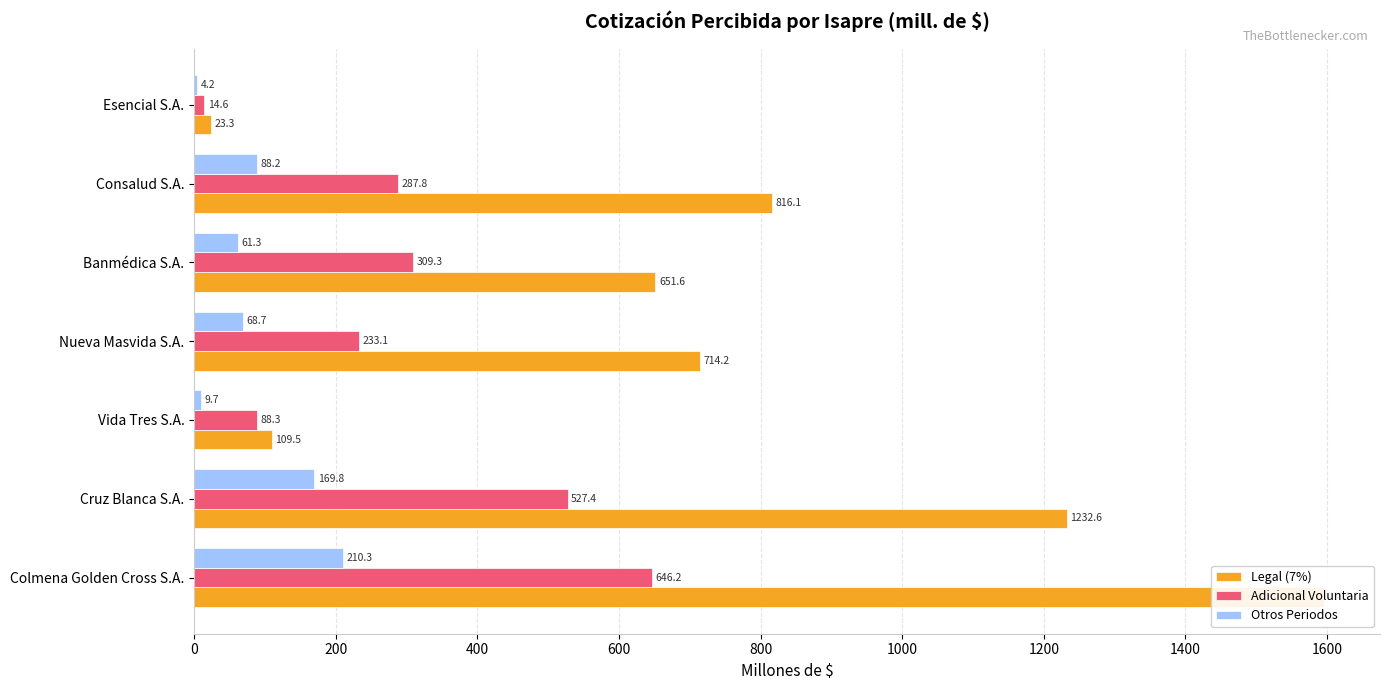

Which series has the largest total across all categories?

Legal (7%)